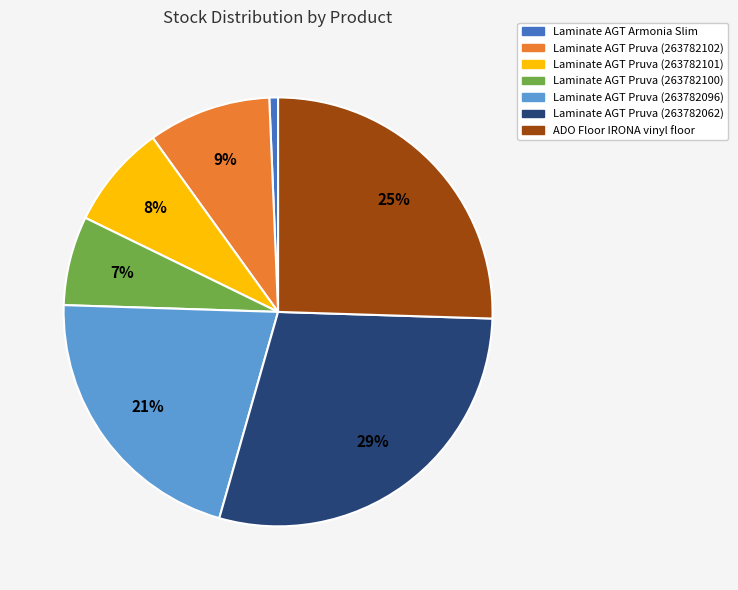

How many segments does this pie chart have?

7